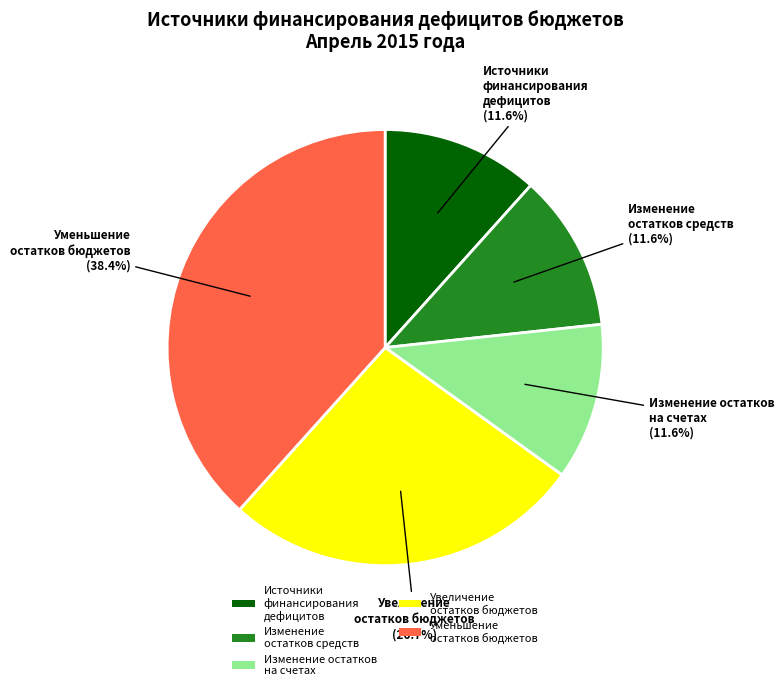

Does any single category account for the majority?

No